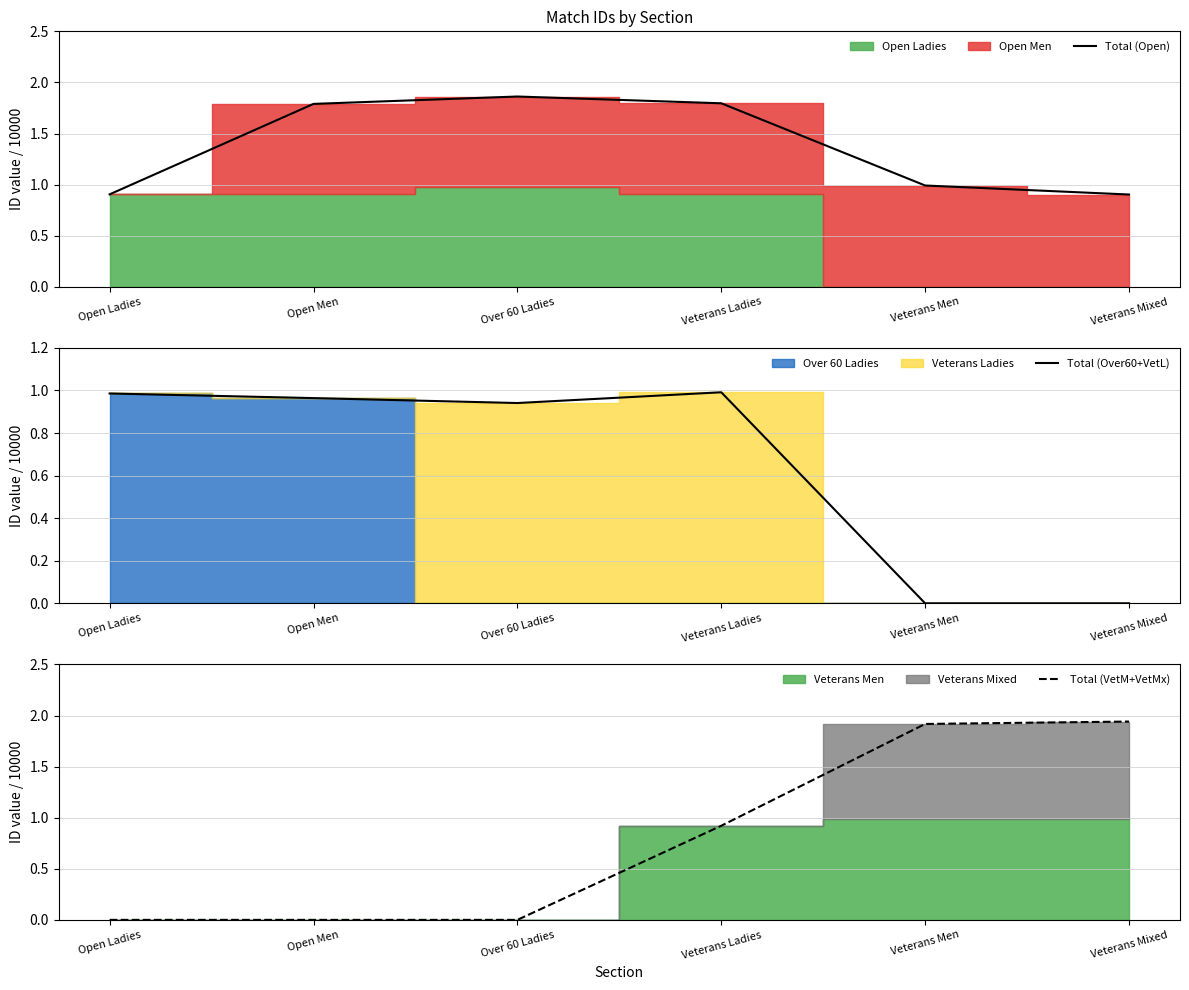

What is the label of the 1st point from the right?

Veterans Mixed